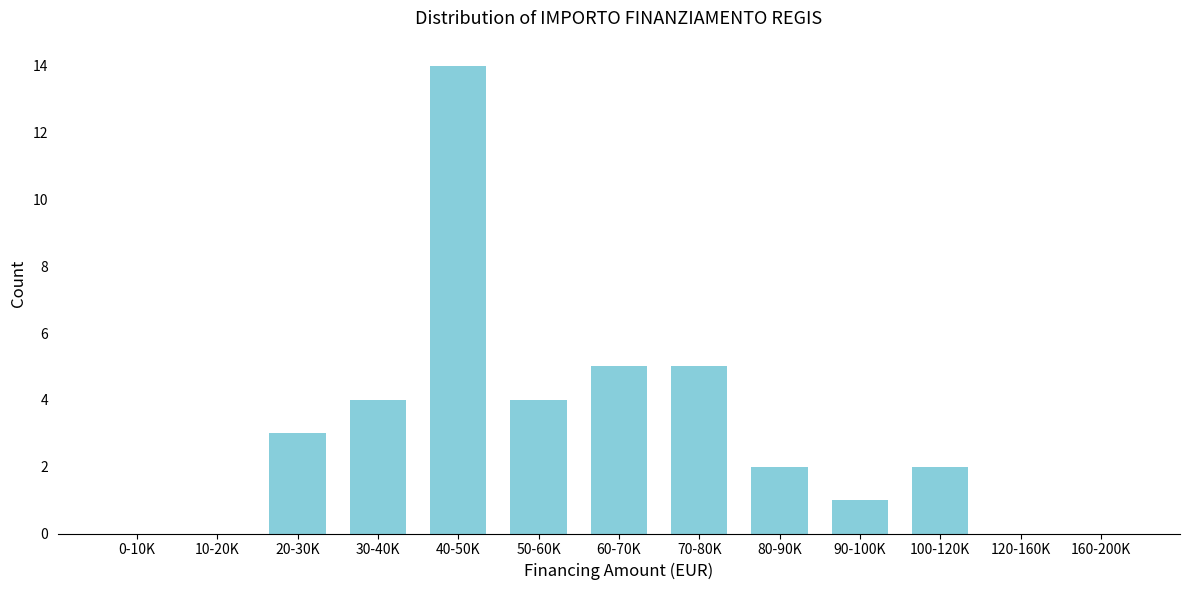

Reading right to left, list all the values displayed in this chart.

160-200K=0	120-160K=0	100-120K=2	90-100K=1	80-90K=2	70-80K=5	60-70K=5	50-60K=4	40-50K=14	30-40K=4	20-30K=3	10-20K=0	0-10K=0